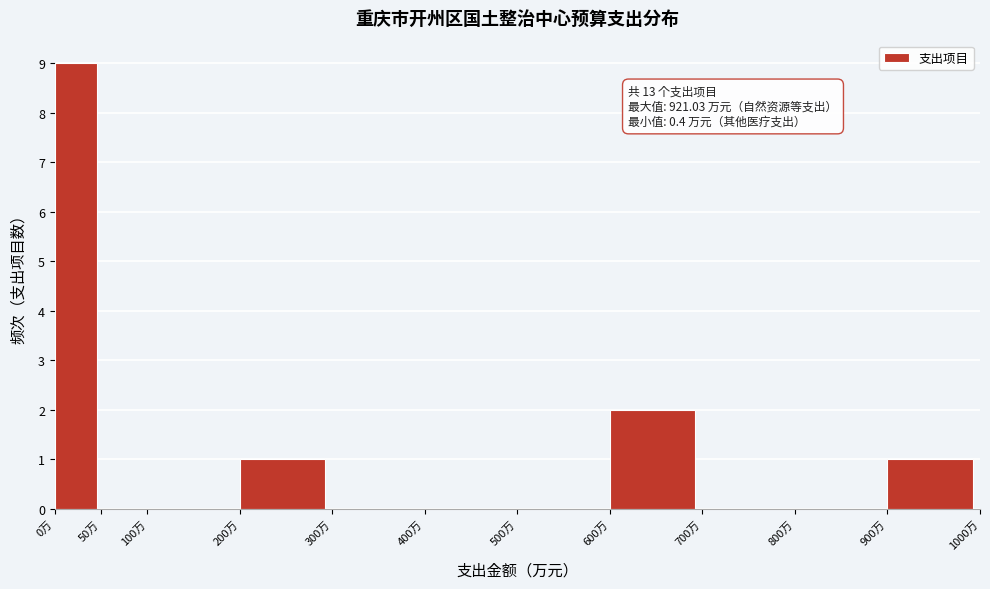

Which range on the x-axis has the tallest bar?

0 to 50